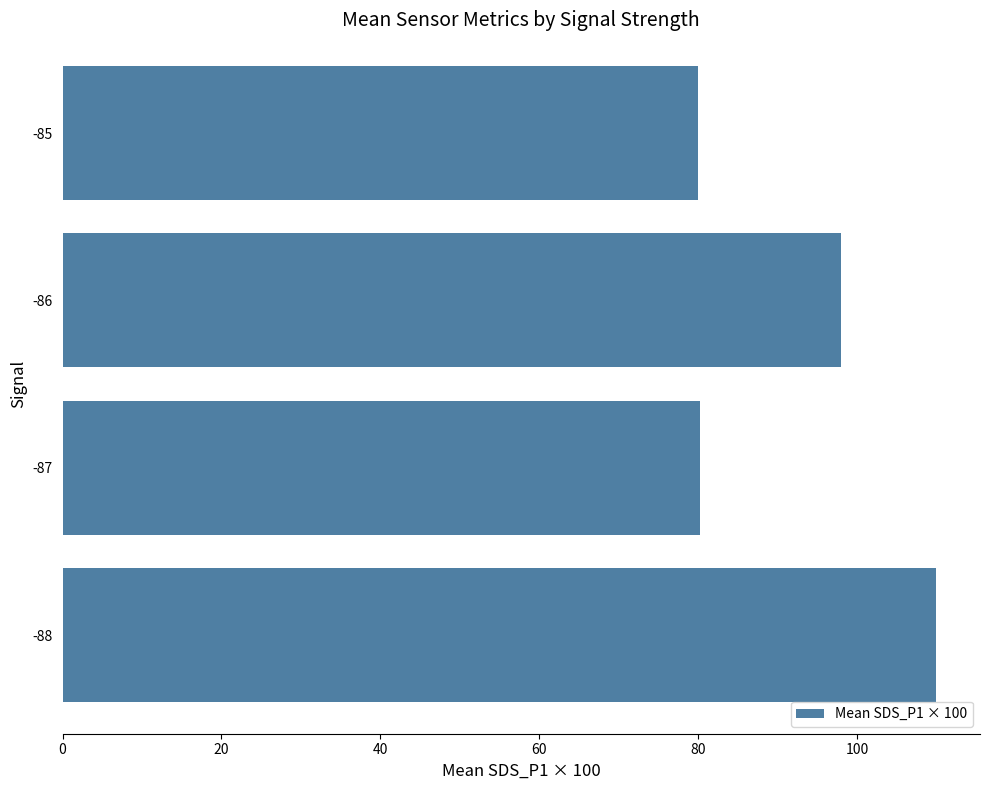

At which label is the value closest to 95?

-86